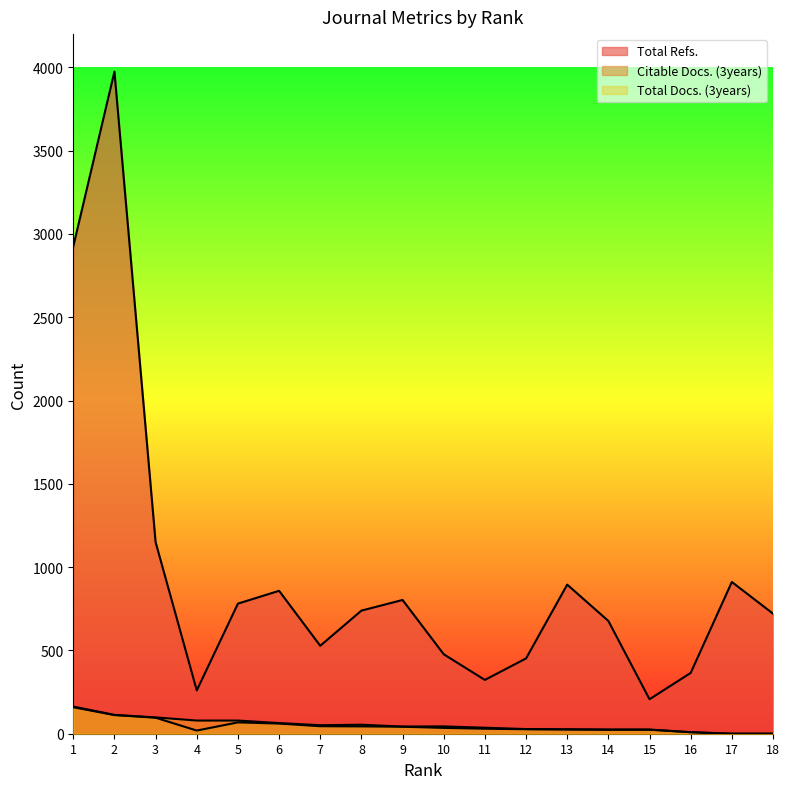

What is the value of the Citable Docs. (3years) point at the 9th from the left?

42